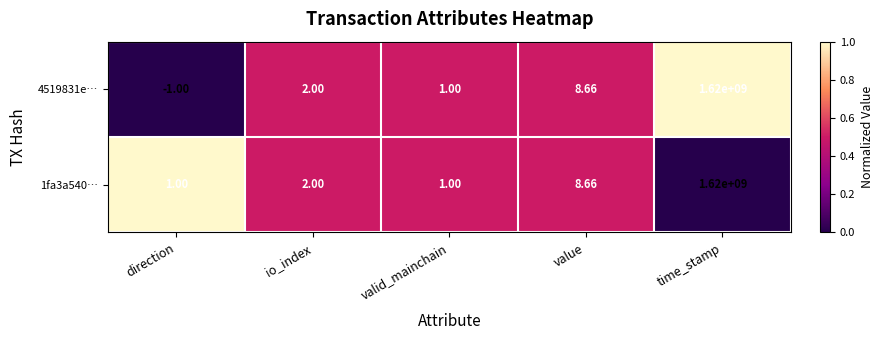

List the labels in order of 4519831e… value, largest first.

time_stamp, value, io_index, valid_mainchain, direction